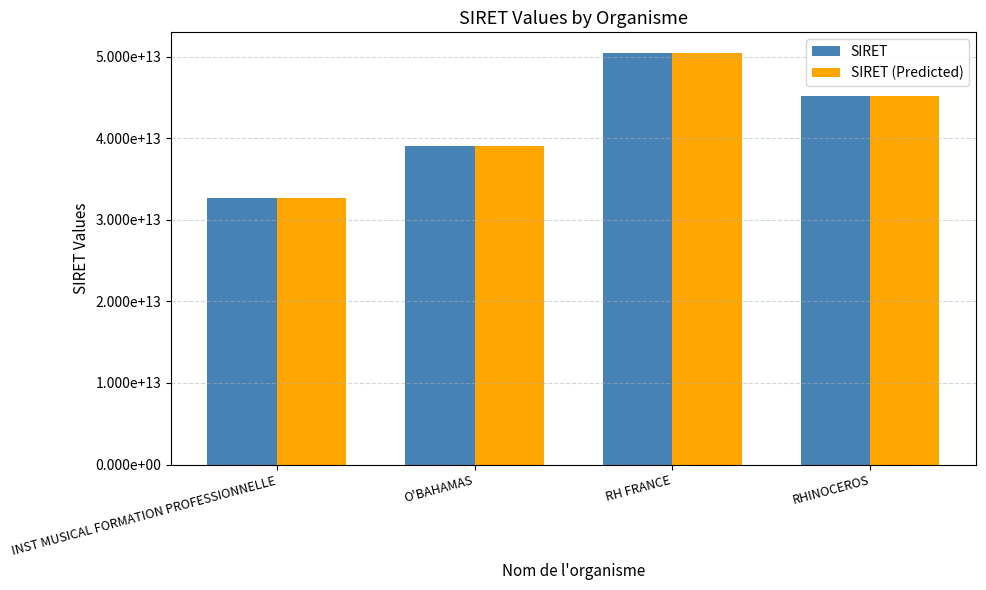

Rank the categories by SIRET value from highest to lowest.

RH FRANCE, RHINOCEROS, O'BAHAMAS, INST MUSICAL FORMATION PROFESSIONNELLE